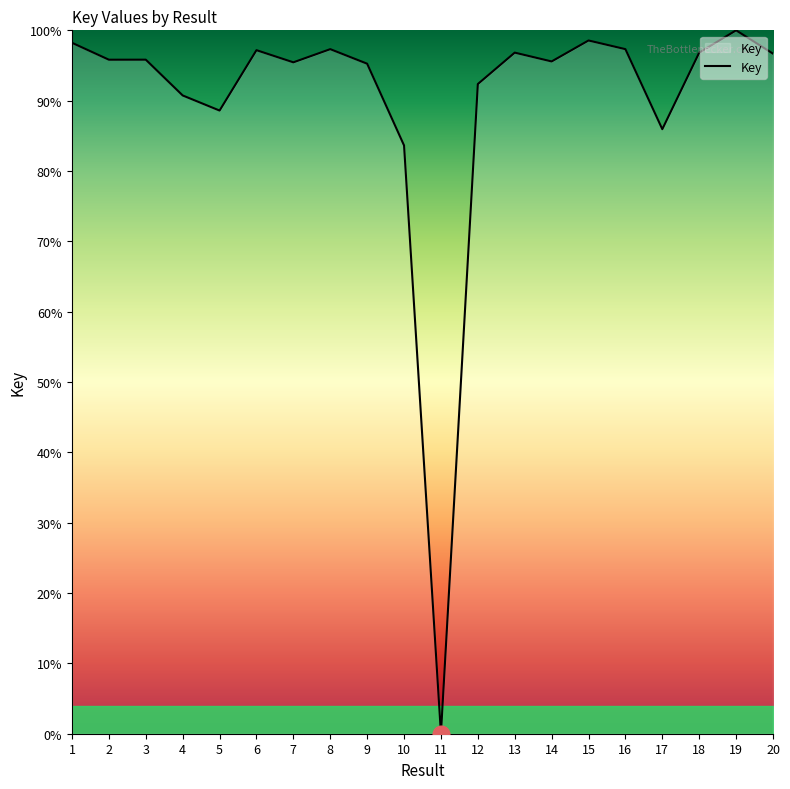

What is the greatest value displayed?

100.0